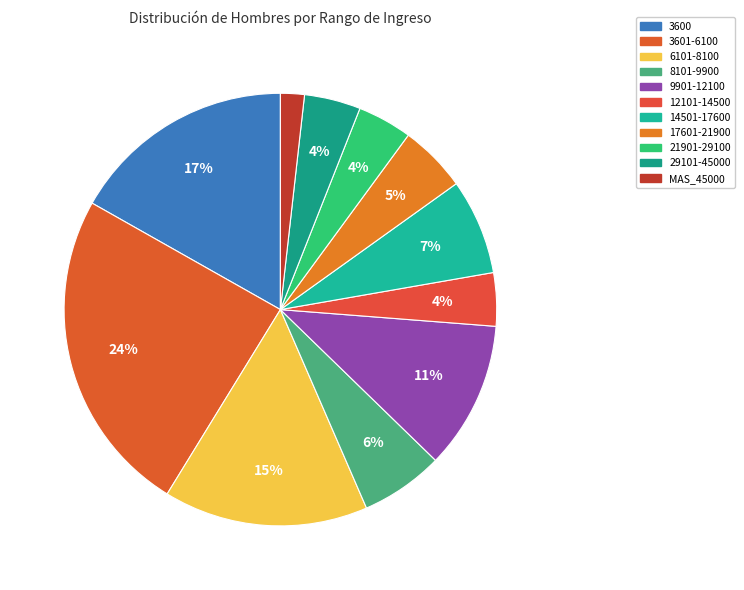

Count the number of slices in the pie.

11